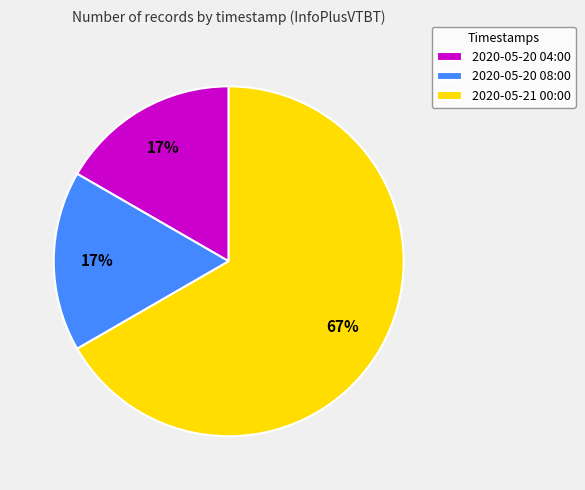

How many slices are in this pie chart?

3